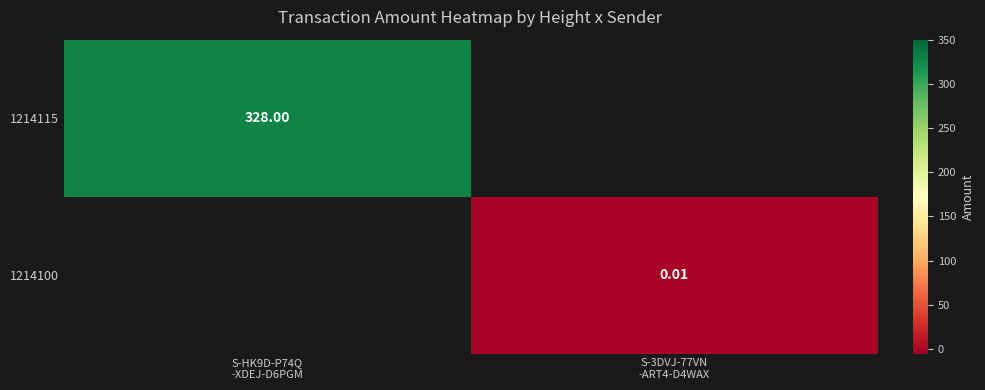

How many values in 1214115 are above zero?

1